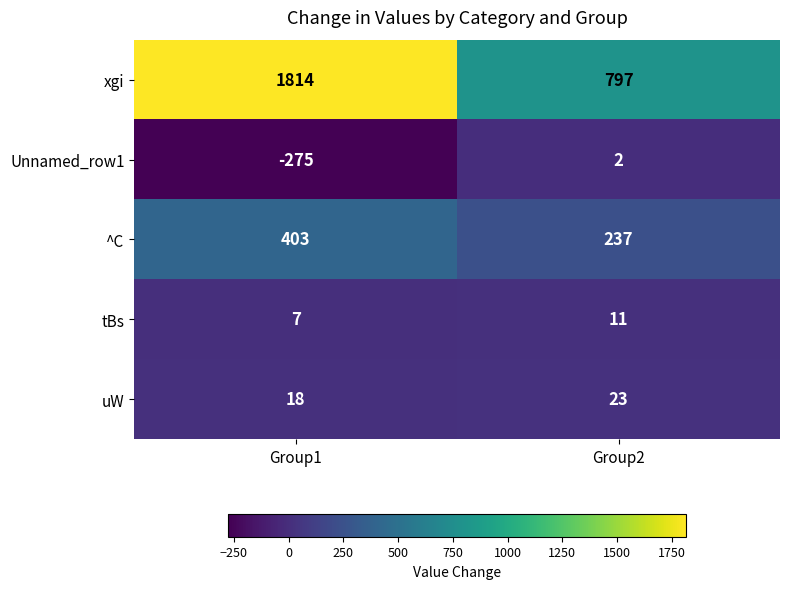

What is the sum of the ^C values at Group1 and Group2?

640